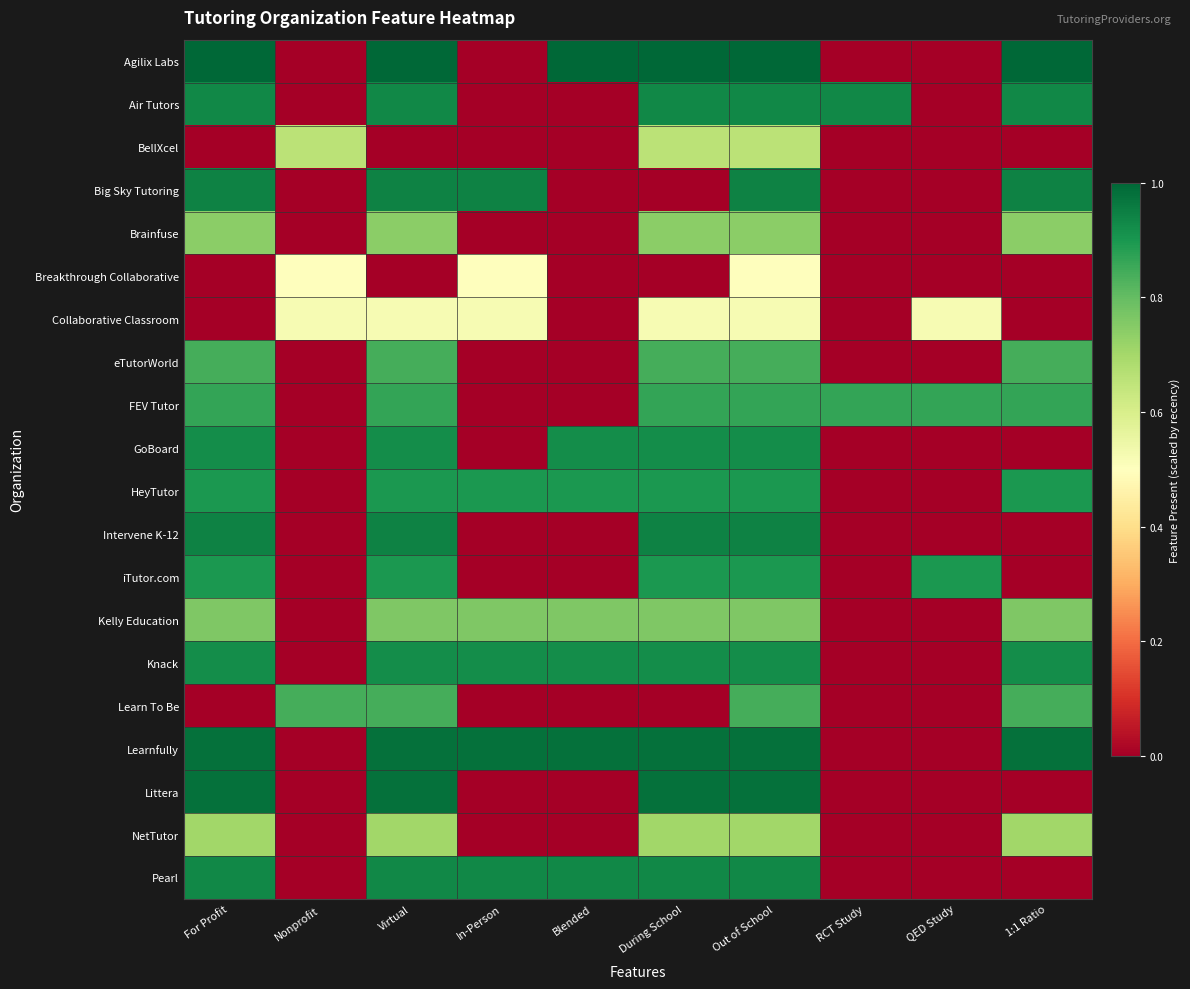

Reading left to right, transcribe all the data shown in this chart.

Agilix Labs: For Profit=1.0	Nonprofit=0.0	Virtual=1.0	In-Person=0.0	Blended=1.0	During School=1.0	Out of School=1.0	RCT Study=0.0	QED Study=0.0	1:1 Ratio=1.0
Air Tutors: For Profit=0.9	Nonprofit=0.0	Virtual=0.9	In-Person=0.0	Blended=0.0	During School=0.9	Out of School=0.9	RCT Study=0.9	QED Study=0.0	1:1 Ratio=0.9
BellXcel: For Profit=0.0	Nonprofit=0.7	Virtual=0.0	In-Person=0.0	Blended=0.0	During School=0.7	Out of School=0.7	RCT Study=0.0	QED Study=0.0	1:1 Ratio=0.0
Big Sky Tutoring: For Profit=0.9	Nonprofit=0.0	Virtual=0.9	In-Person=0.9	Blended=0.0	During School=0.0	Out of School=0.9	RCT Study=0.0	QED Study=0.0	1:1 Ratio=0.9
Brainfuse: For Profit=0.7	Nonprofit=0.0	Virtual=0.7	In-Person=0.0	Blended=0.0	During School=0.7	Out of School=0.7	RCT Study=0.0	QED Study=0.0	1:1 Ratio=0.7
Breakthrough Collaborative: For Profit=0.0	Nonprofit=0.5	Virtual=0.0	In-Person=0.5	Blended=0.0	During School=0.0	Out of School=0.5	RCT Study=0.0	QED Study=0.0	1:1 Ratio=0.0
Collaborative Classroom: For Profit=0.0	Nonprofit=0.5	Virtual=0.5	In-Person=0.5	Blended=0.0	During School=0.5	Out of School=0.5	RCT Study=0.0	QED Study=0.5	1:1 Ratio=0.0
eTutorWorld: For Profit=0.8	Nonprofit=0.0	Virtual=0.8	In-Person=0.0	Blended=0.0	During School=0.8	Out of School=0.8	RCT Study=0.0	QED Study=0.0	1:1 Ratio=0.8
FEV Tutor: For Profit=0.9	Nonprofit=0.0	Virtual=0.9	In-Person=0.0	Blended=0.0	During School=0.9	Out of School=0.9	RCT Study=0.9	QED Study=0.9	1:1 Ratio=0.9
GoBoard: For Profit=0.9	Nonprofit=0.0	Virtual=0.9	In-Person=0.0	Blended=0.9	During School=0.9	Out of School=0.9	RCT Study=0.0	QED Study=0.0	1:1 Ratio=0.0
HeyTutor: For Profit=0.9	Nonprofit=0.0	Virtual=0.9	In-Person=0.9	Blended=0.9	During School=0.9	Out of School=0.9	RCT Study=0.0	QED Study=0.0	1:1 Ratio=0.9
Intervene K-12: For Profit=0.9	Nonprofit=0.0	Virtual=0.9	In-Person=0.0	Blended=0.0	During School=0.9	Out of School=0.9	RCT Study=0.0	QED Study=0.0	1:1 Ratio=0.0
iTutor.com: For Profit=0.9	Nonprofit=0.0	Virtual=0.9	In-Person=0.0	Blended=0.0	During School=0.9	Out of School=0.9	RCT Study=0.0	QED Study=0.9	1:1 Ratio=0.0
Kelly Education: For Profit=0.8	Nonprofit=0.0	Virtual=0.8	In-Person=0.8	Blended=0.8	During School=0.8	Out of School=0.8	RCT Study=0.0	QED Study=0.0	1:1 Ratio=0.8
Knack: For Profit=0.9	Nonprofit=0.0	Virtual=0.9	In-Person=0.9	Blended=0.9	During School=0.9	Out of School=0.9	RCT Study=0.0	QED Study=0.0	1:1 Ratio=0.9
Learn To Be: For Profit=0.0	Nonprofit=0.8	Virtual=0.8	In-Person=0.0	Blended=0.0	During School=0.0	Out of School=0.8	RCT Study=0.0	QED Study=0.0	1:1 Ratio=0.8
Learnfully: For Profit=1.0	Nonprofit=0.0	Virtual=1.0	In-Person=1.0	Blended=1.0	During School=1.0	Out of School=1.0	RCT Study=0.0	QED Study=0.0	1:1 Ratio=1.0
Littera: For Profit=1.0	Nonprofit=0.0	Virtual=1.0	In-Person=0.0	Blended=0.0	During School=1.0	Out of School=1.0	RCT Study=0.0	QED Study=0.0	1:1 Ratio=0.0
NetTutor: For Profit=0.7	Nonprofit=0.0	Virtual=0.7	In-Person=0.0	Blended=0.0	During School=0.7	Out of School=0.7	RCT Study=0.0	QED Study=0.0	1:1 Ratio=0.7
Pearl: For Profit=0.9	Nonprofit=0.0	Virtual=0.9	In-Person=0.9	Blended=0.9	During School=0.9	Out of School=0.9	RCT Study=0.0	QED Study=0.0	1:1 Ratio=0.0